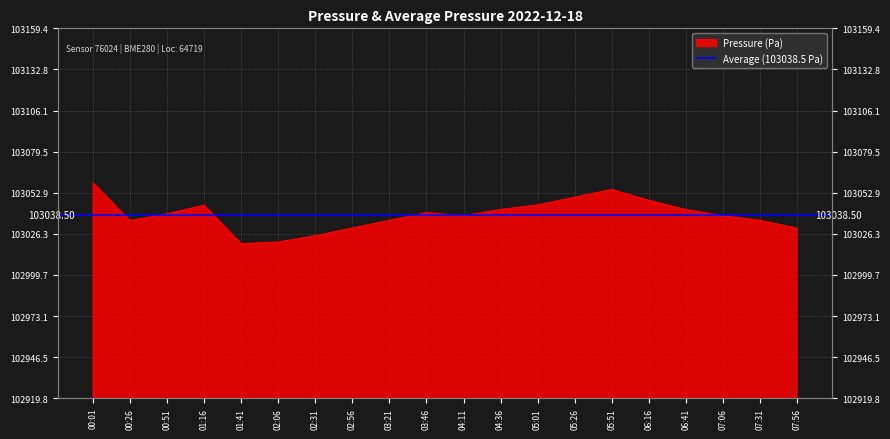

What is the difference between the maximum and minimum values?

39.5